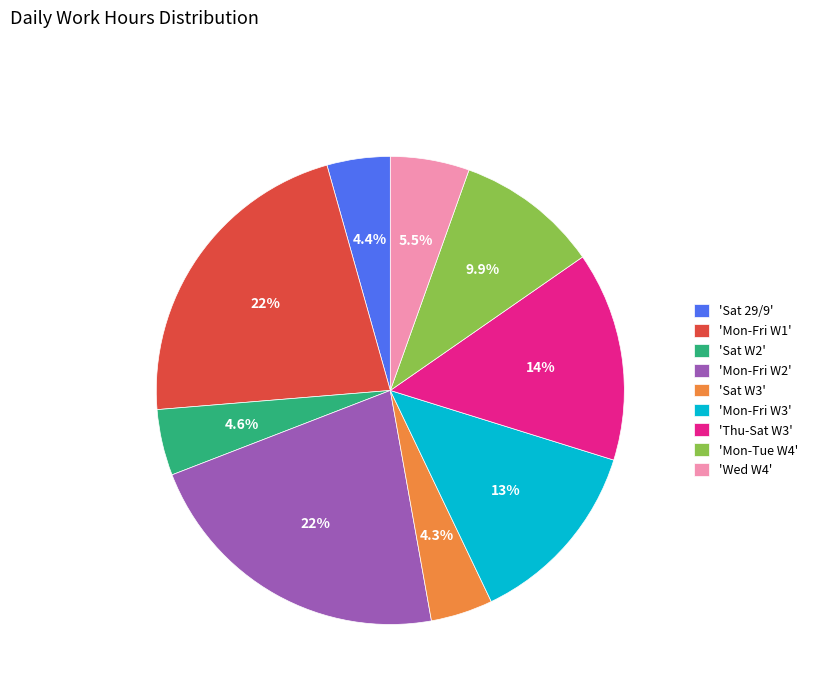

Does 'Mon-Fri W3' represent more than half of the total?

No